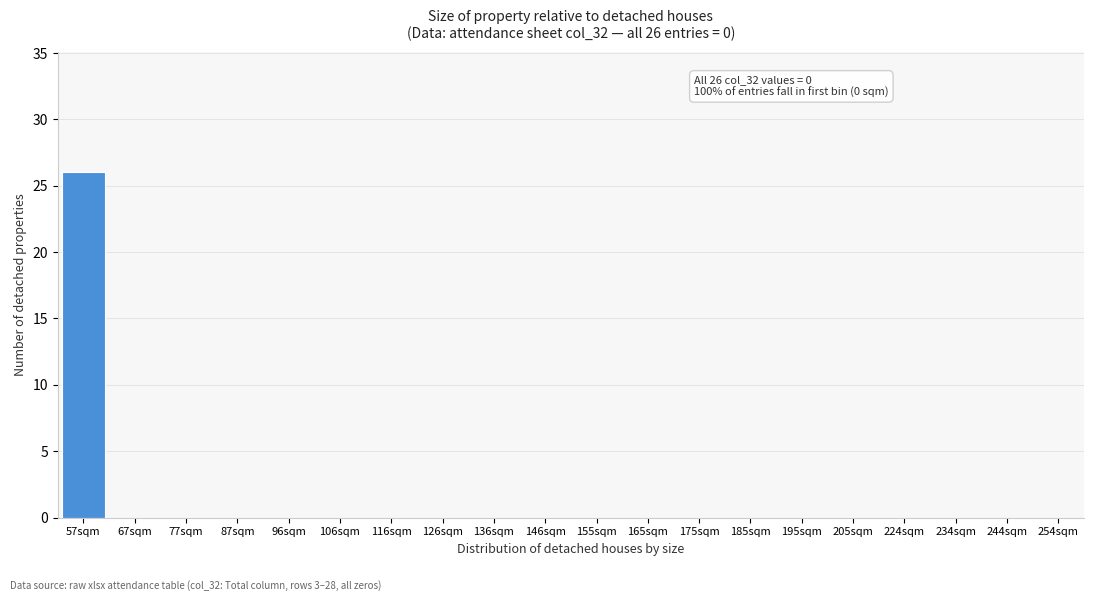

Reading left to right, list all the values displayed in this chart.

57sqm=26	67sqm=0	77sqm=0	87sqm=0	96sqm=0	106sqm=0	116sqm=0	126sqm=0	136sqm=0	146sqm=0	155sqm=0	165sqm=0	175sqm=0	185sqm=0	195sqm=0	205sqm=0	224sqm=0	234sqm=0	244sqm=0	254sqm=0